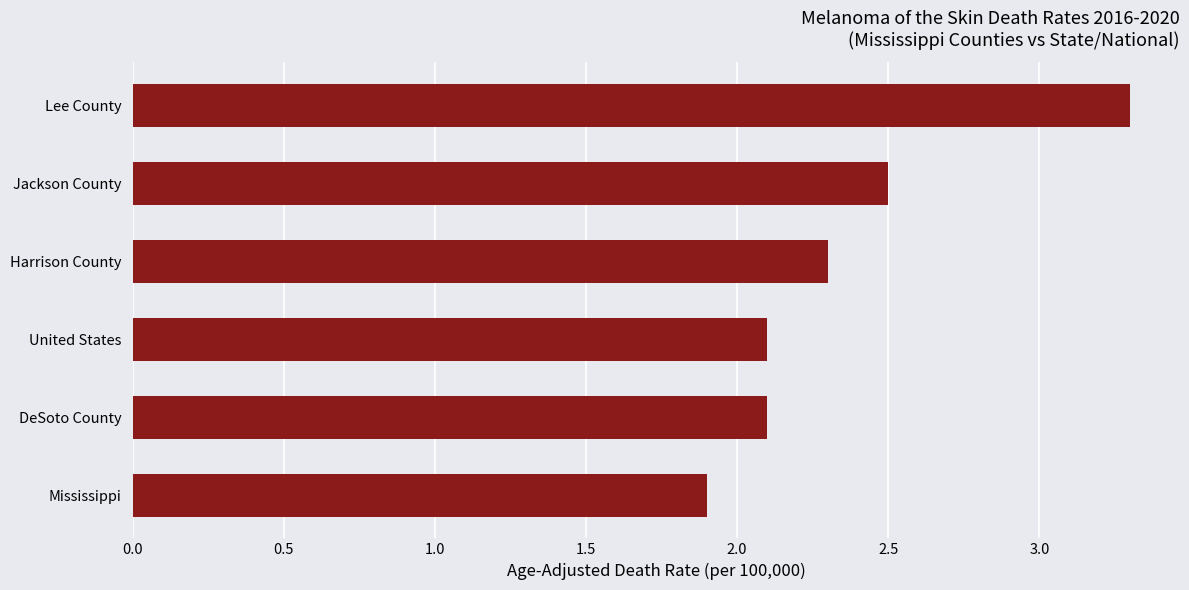

Which category has the highest value across all series?

Lee County